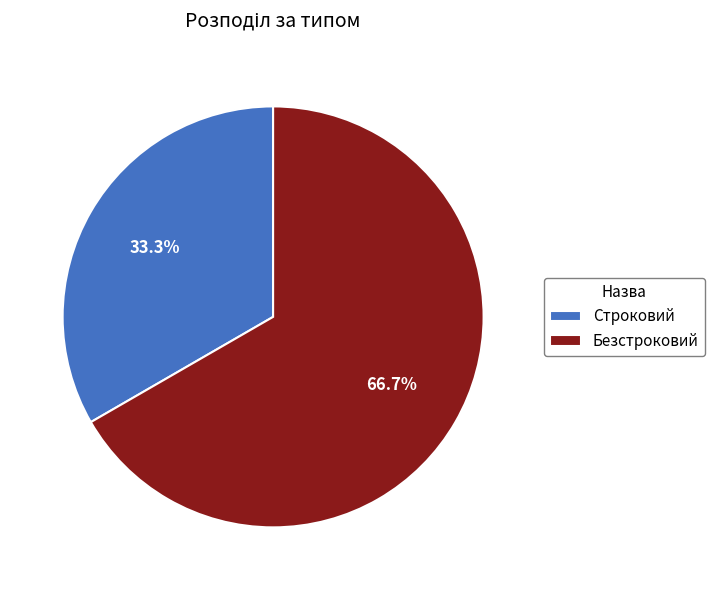

To the nearest percent, what is the combined percentage of Строковий and Безстроковий?

100%